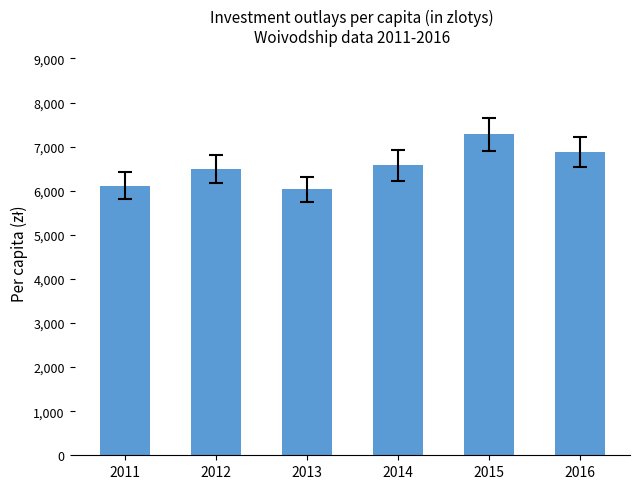

What is the value of the 6th bar from the left?

6882